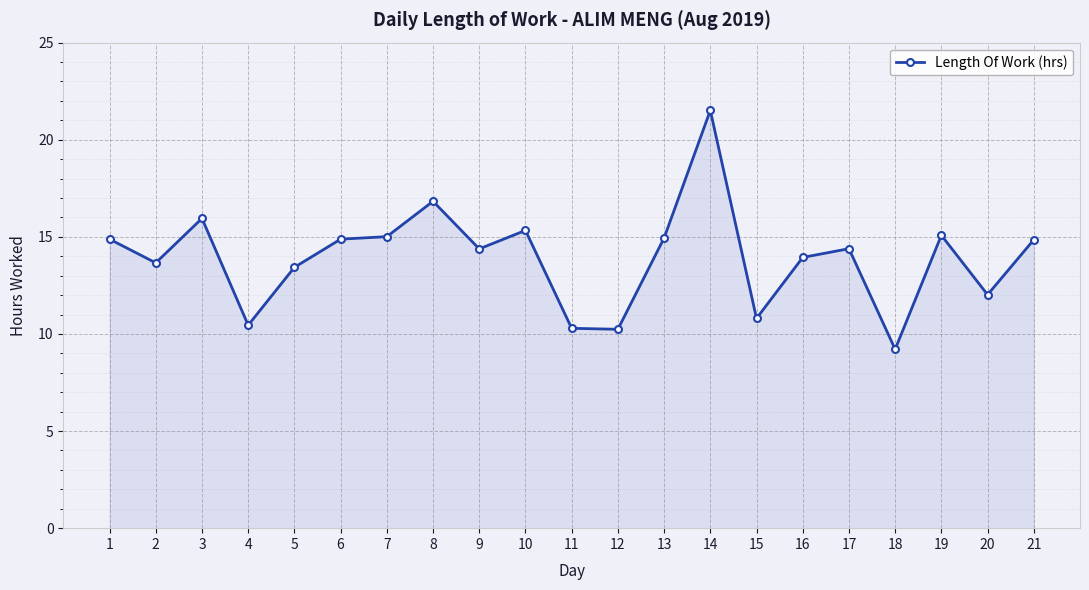

What is the smallest value displayed?

9.2